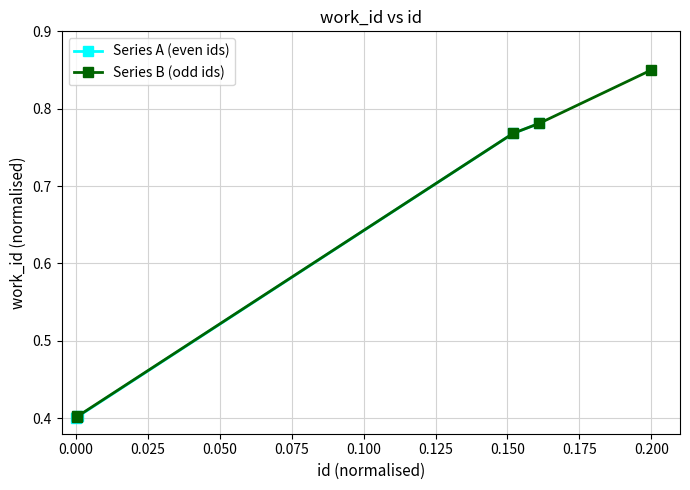

Reading left to right, transcribe all the data shown in this chart.

Series A (even ids): 0.4	0.4	0.4	0.8	0.8
Series B (odd ids): 0.4	0.4	0.8	0.8	0.9